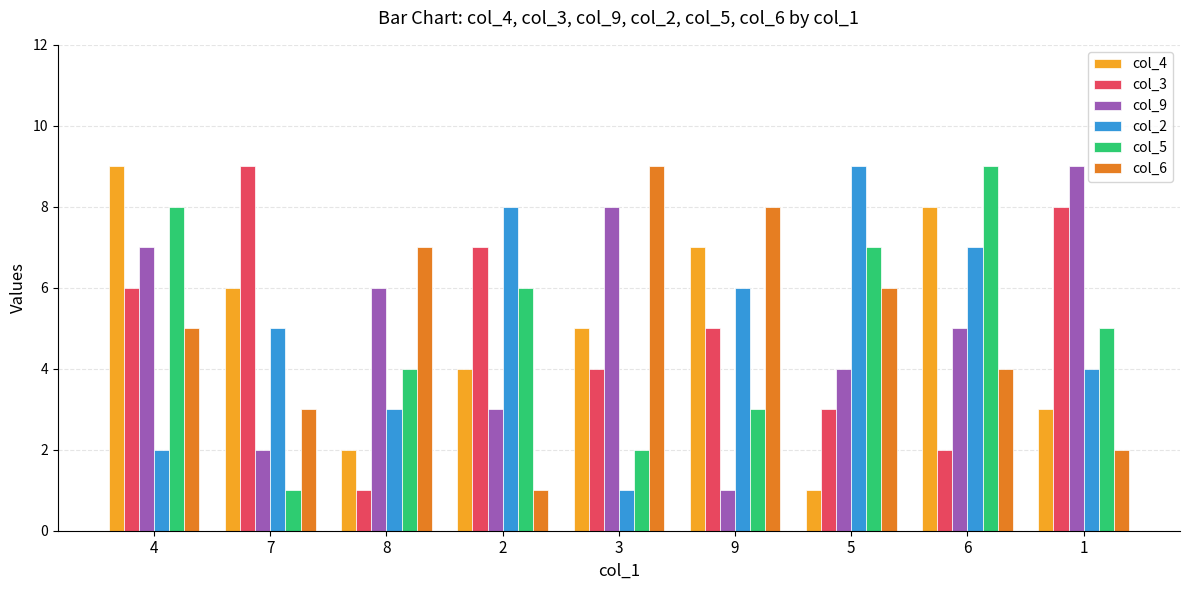

What value does the col_9 series have at 8?

6